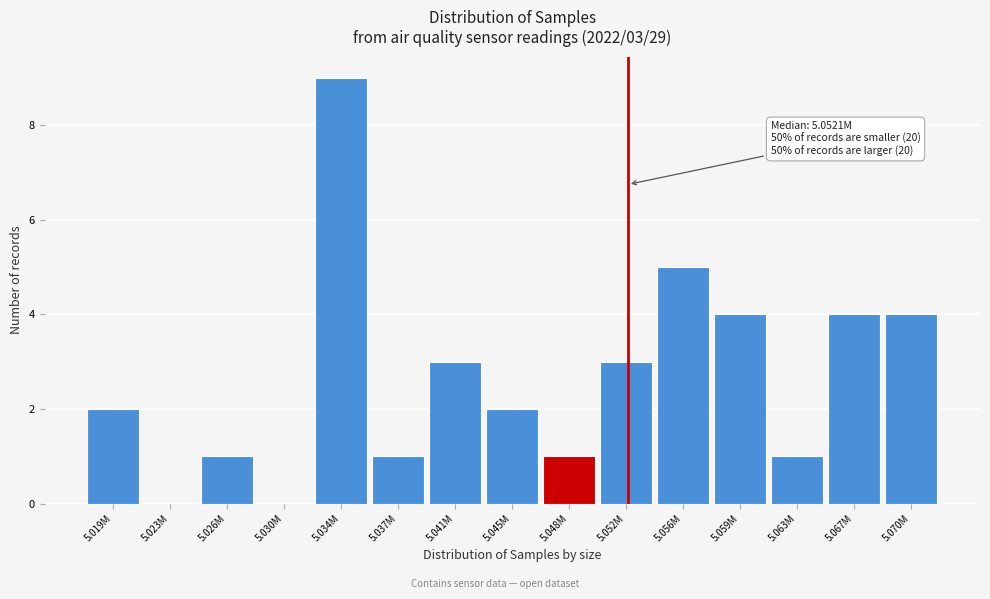

Reading left to right, transcribe all the data shown in this chart.

5.019M=2	5.023M=0	5.026M=1	5.030M=0	5.034M=9	5.037M=1	5.041M=3	5.045M=2	5.048M=1	5.052M=3	5.056M=5	5.059M=4	5.063M=1	5.067M=4	5.070M=4